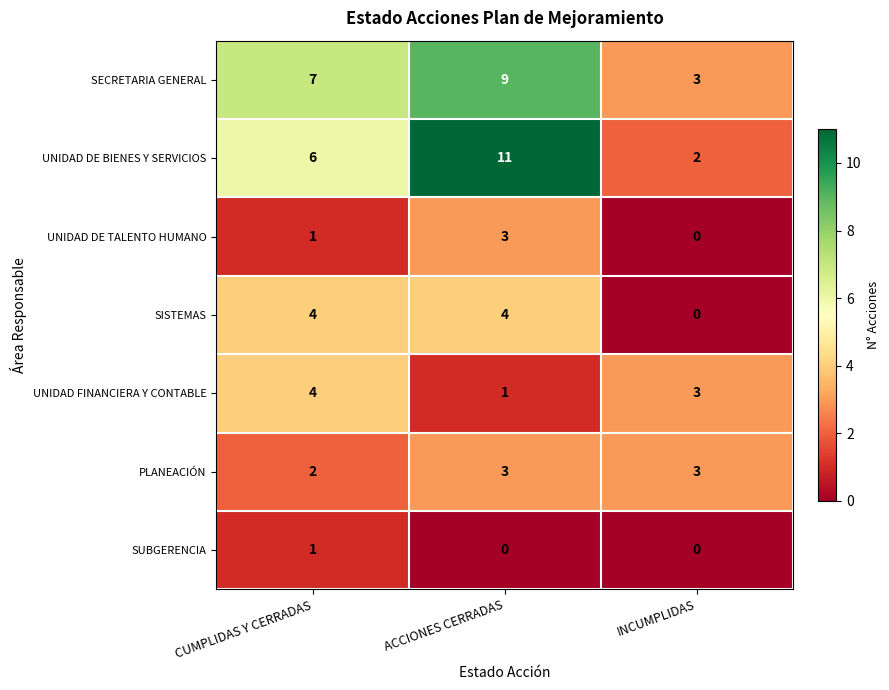

What is the sum of all PLANEACIÓN values?

8